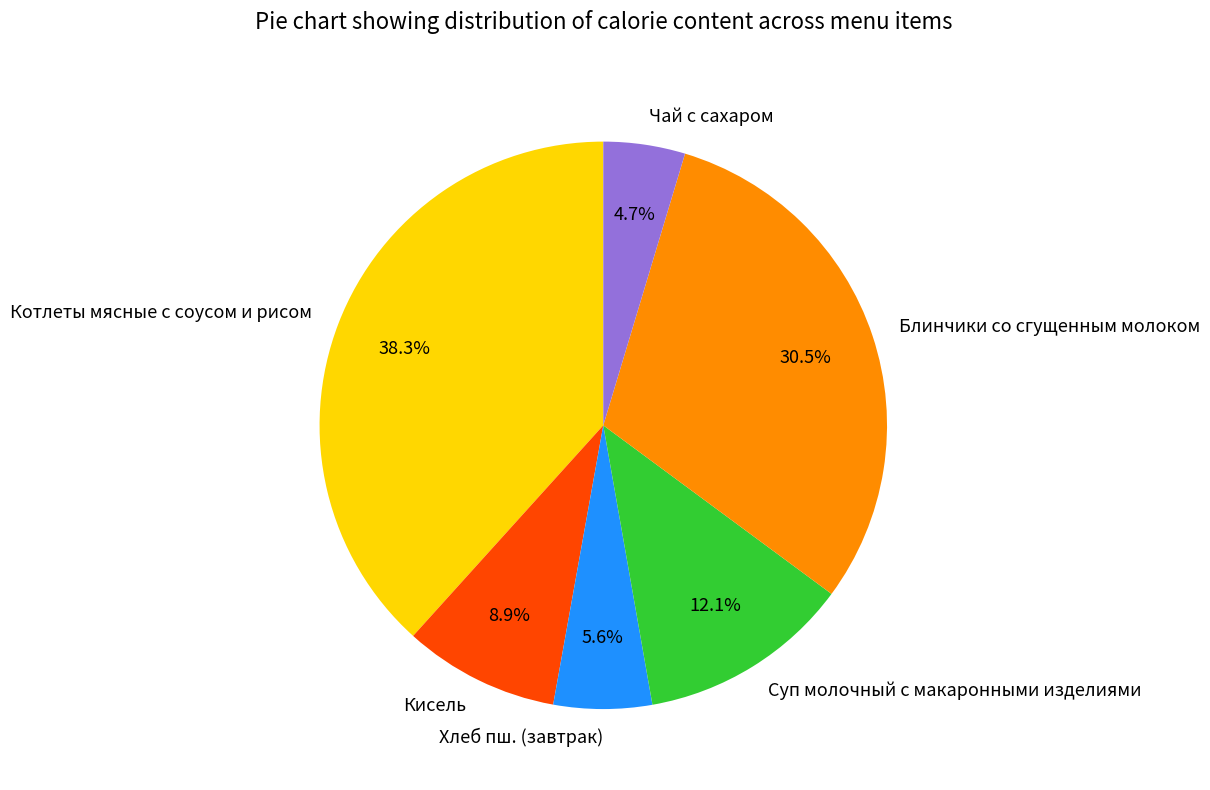

Rank the categories by value from lowest to highest.

Чай с сахаром, Хлеб пш. (завтрак), Кисель, Суп молочный с макаронными изделиями, Блинчики со сгущенным молоком, Котлеты мясные с соусом и рисом